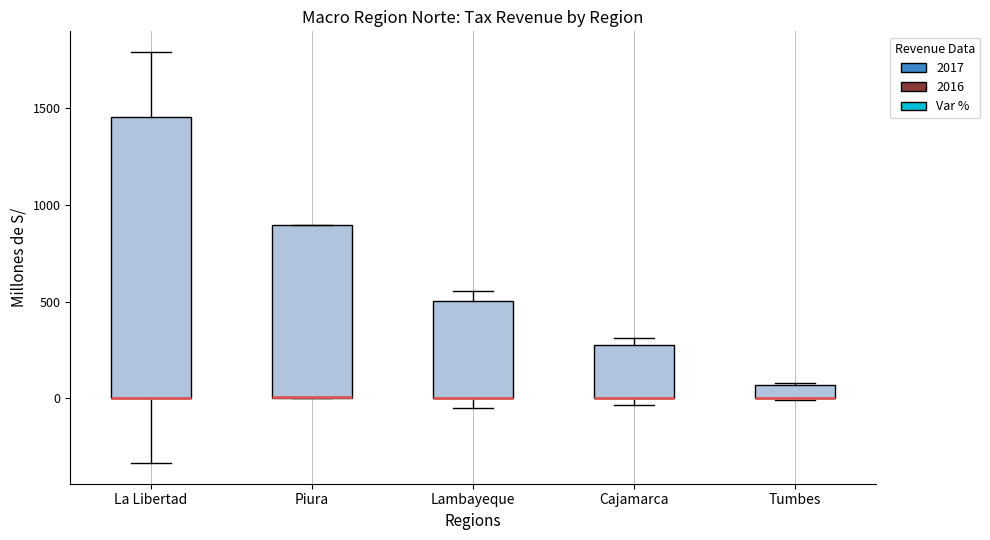

Where does the upper whisker of the box for Lambayeque end on the y-axis? The values are not printed on the chart, so give them approximately, as read against the axis.

550